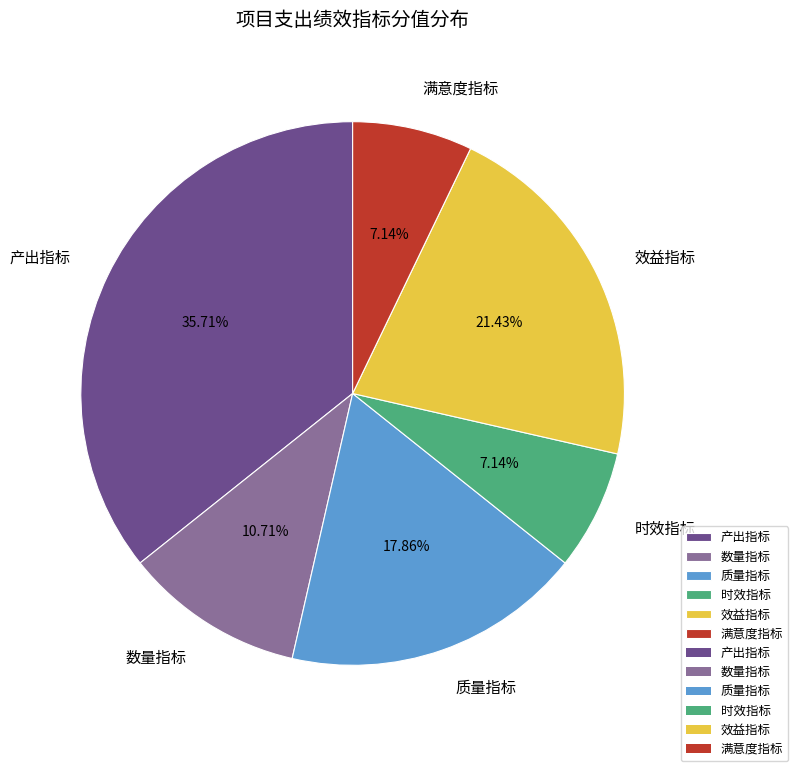

To the nearest percent, what is the average slice percentage?

17%